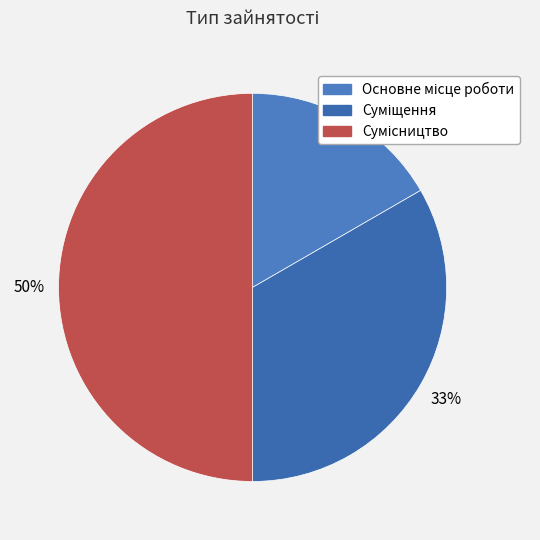

True or false: Сумісництво accounts for 50% of the total.

True